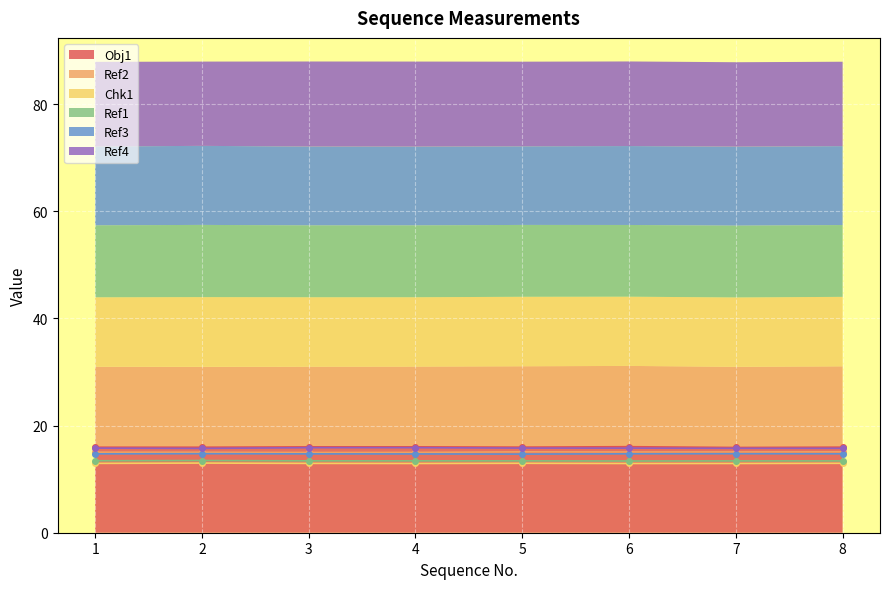

What is the minimum value shown in the chart?

12.9